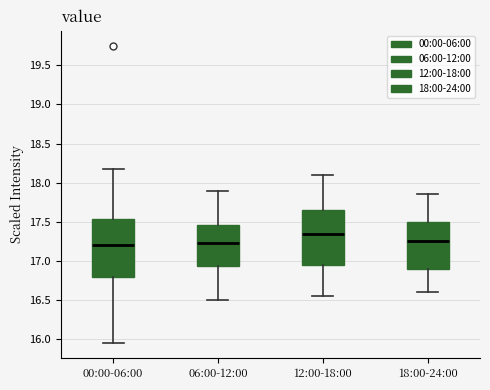

Which box is the tallest, from its lower edge to its upper edge?

00:00-06:00